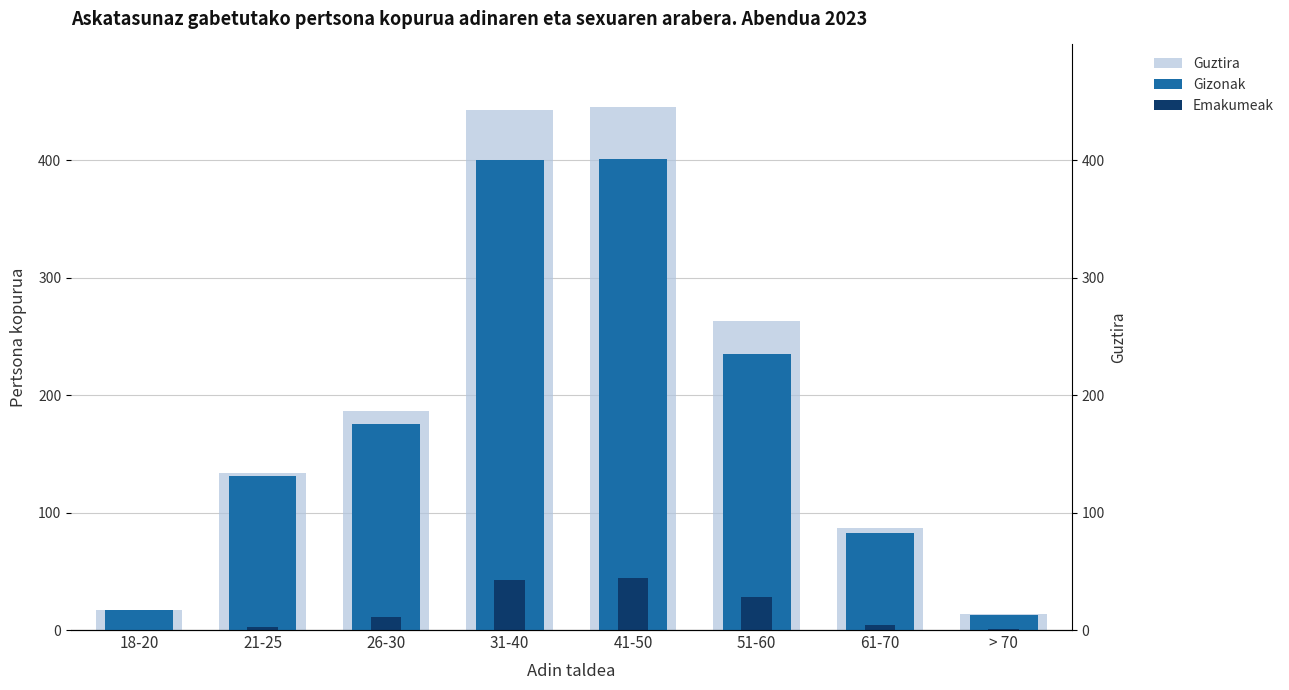

How many series are shown in this chart?

3